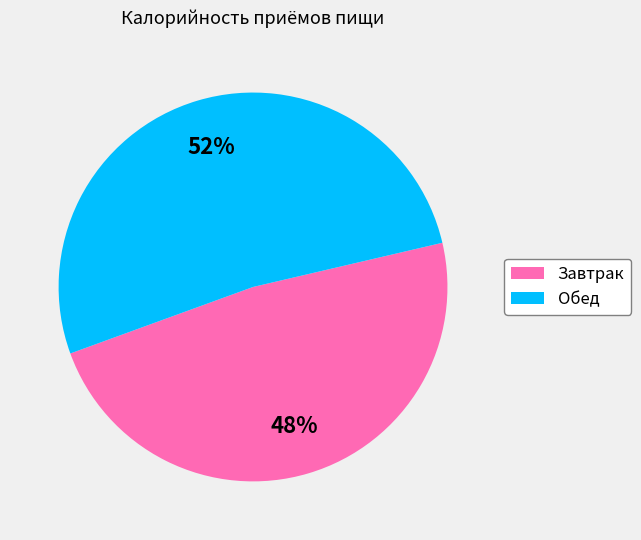

Count the number of slices in the pie.

2